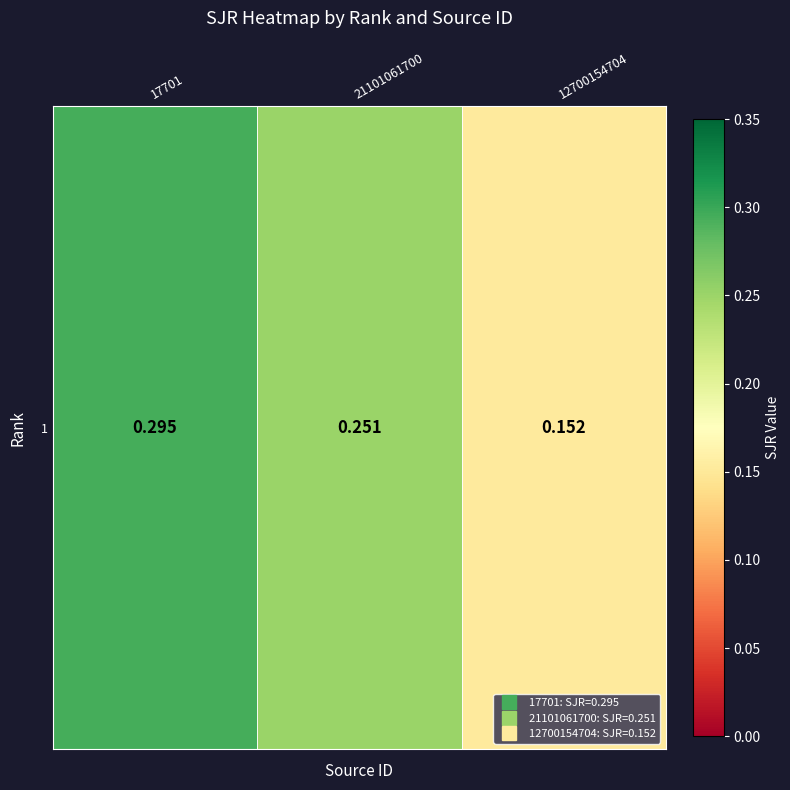

Reading right to left, extract all data points from this chart.

0.2	0.3	0.3